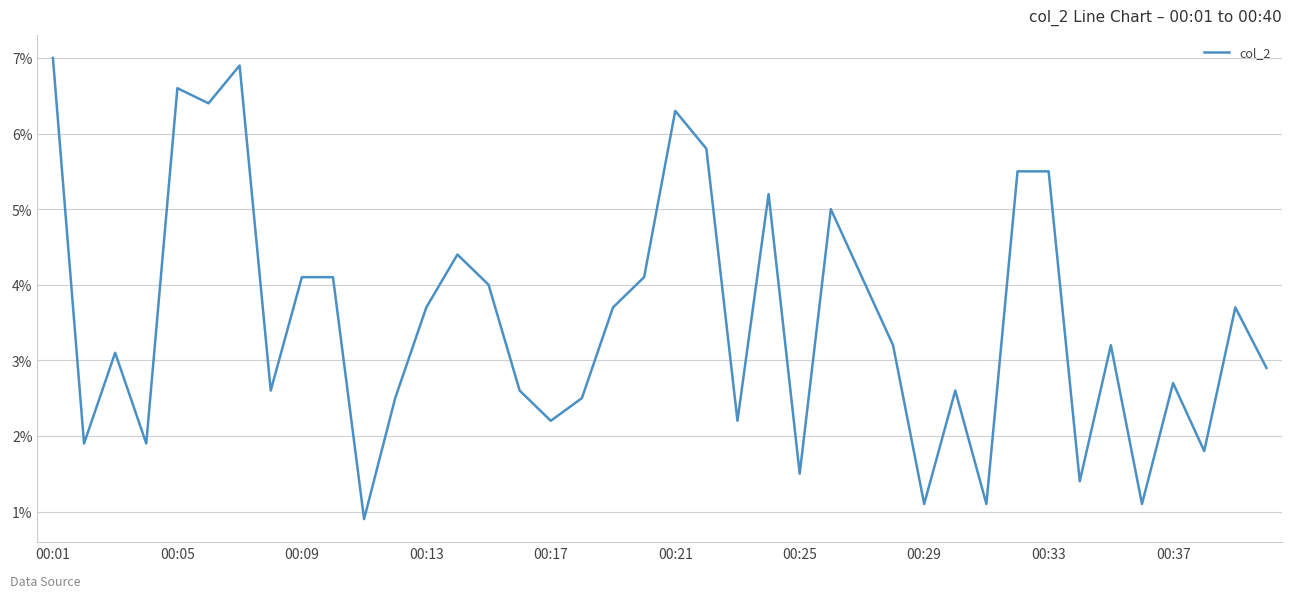

What is the maximum value shown in the chart?

7.0